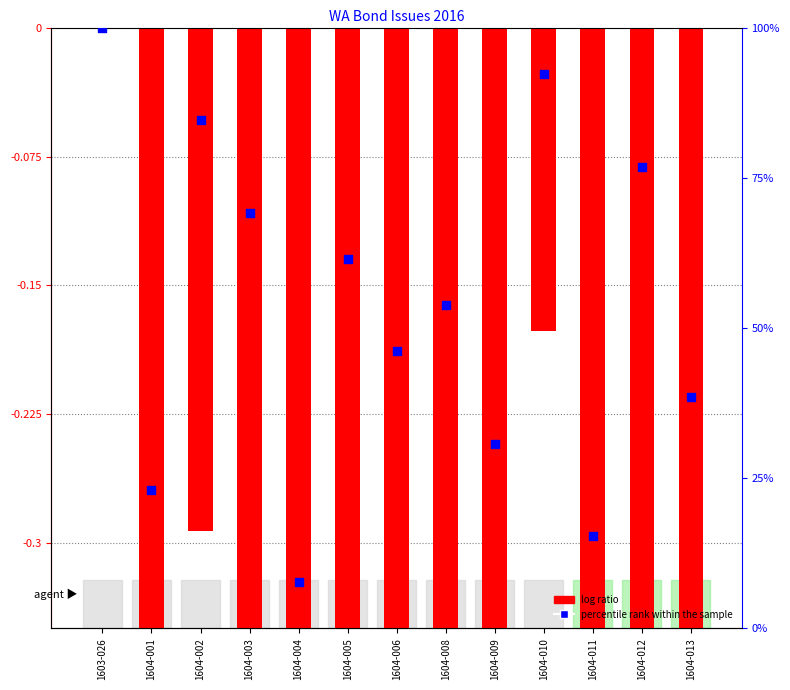

Which series contains the lowest Y value?

log ratio